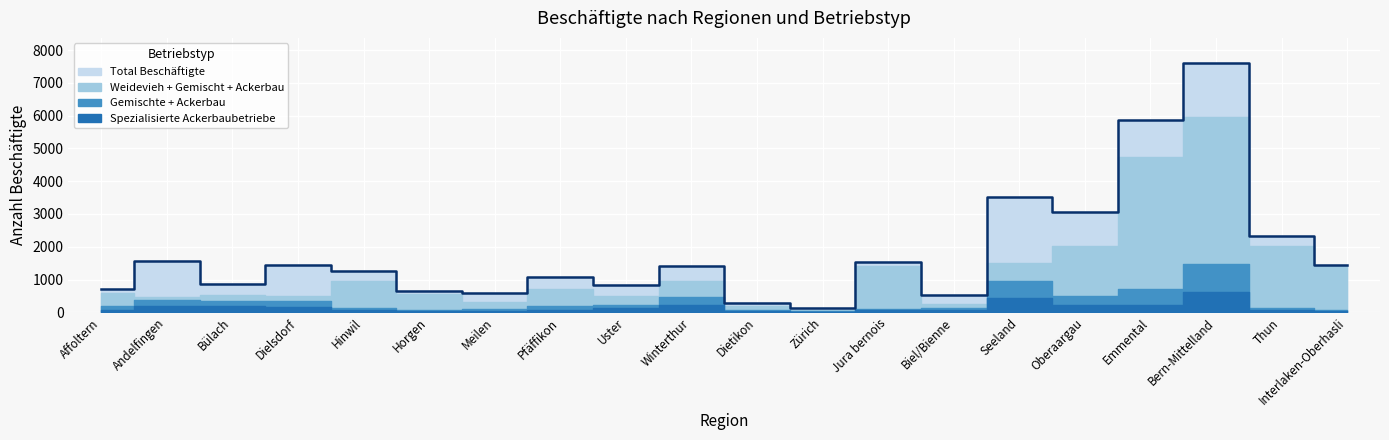

Reading left to right, what are all the values shown in this chart?

Total Beschäftigte: 727	1579	854	1438	1257	666	597	1081	825	1422	287	123	1540	544	3516	3049	5854	7611	2324	1448
Spezialisierte Weideviehbetriebe: 388	99	188	144	808	494	222	527	281	497	110	27	1299	114	558	1517	4018	4478	1891	1360
Gemischte Betriebe: 111	182	150	179	73	30	47	112	82	240	26	22	39	65	495	295	504	865	53	12
Spezialisierte Ackerbaubetriebe: 77	195	190	171	70	27	48	84	132	214	55	20	73	77	451	215	214	613	67	52